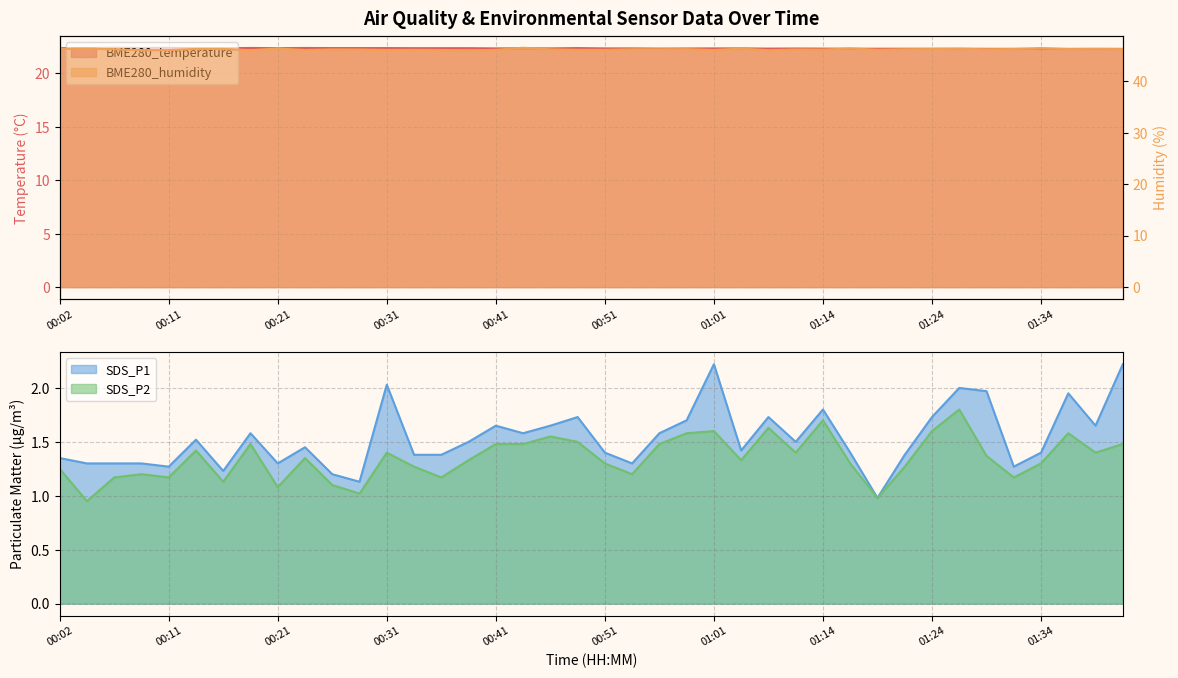

What is the total value across all series at 00:43?

71.9